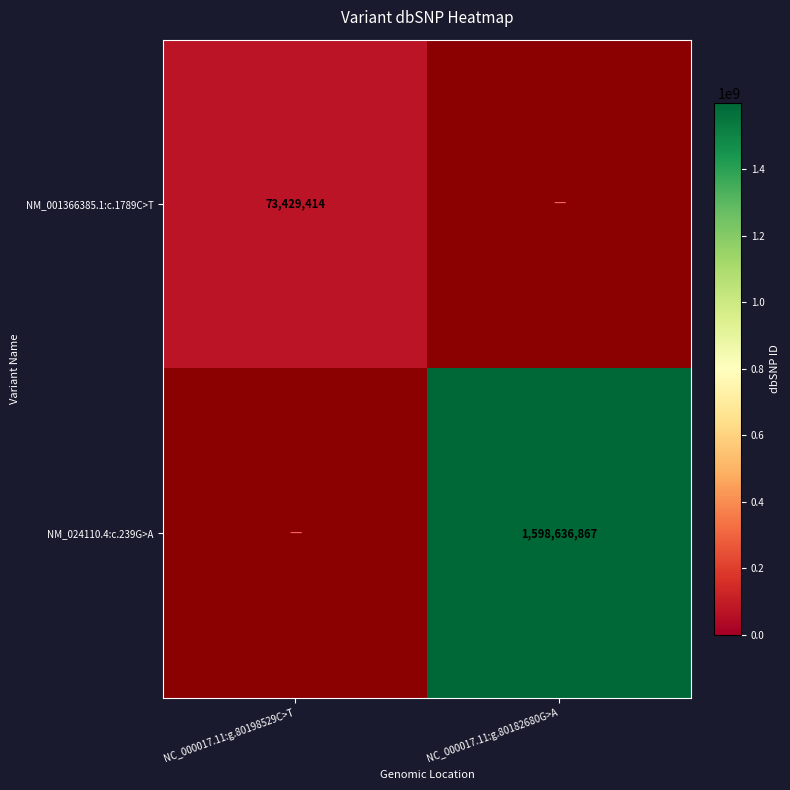

Which category has the highest value across all series?

NC_000017.11:g.80182680G>A